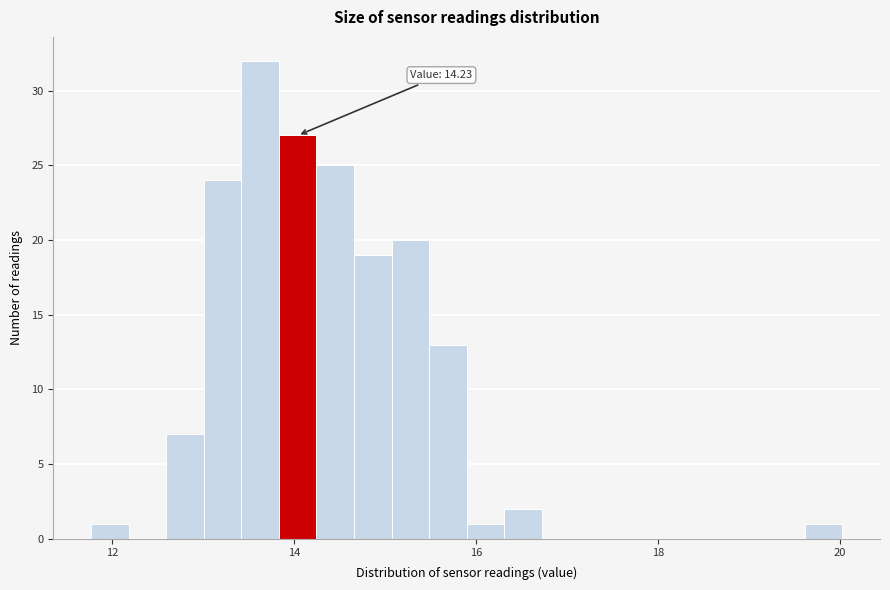

Read against the x-axis, roughly where is the centre of the tallest bar?

13.6